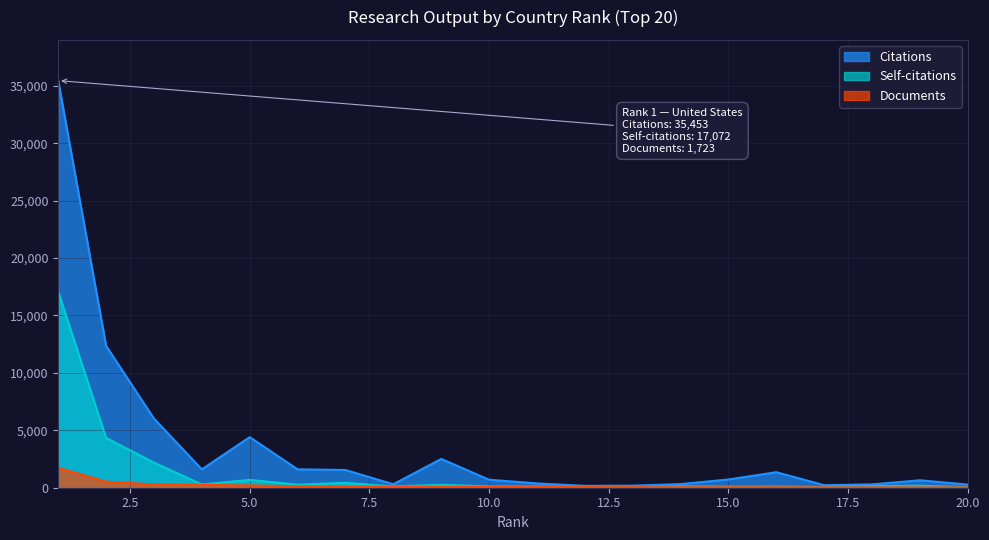

What is the sum of all Citations values?

71017